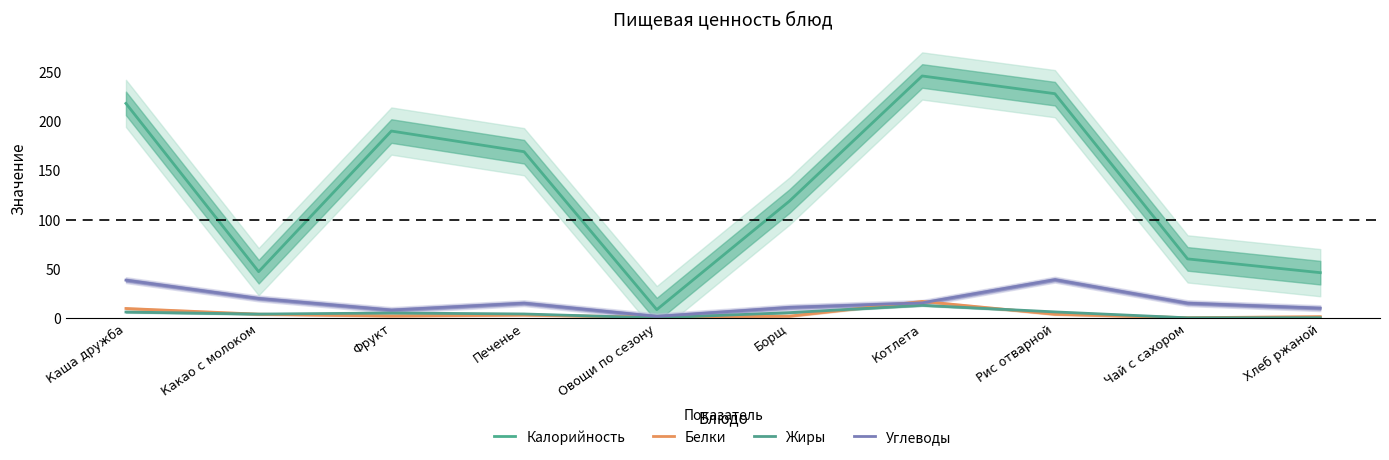

Where is Калорийность nearest to the value 127?

Борщ